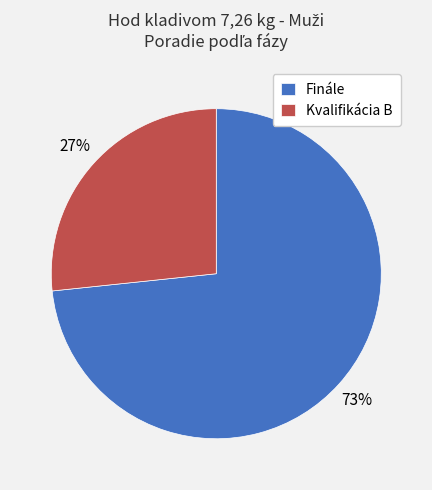

How many slices are in this pie chart?

2